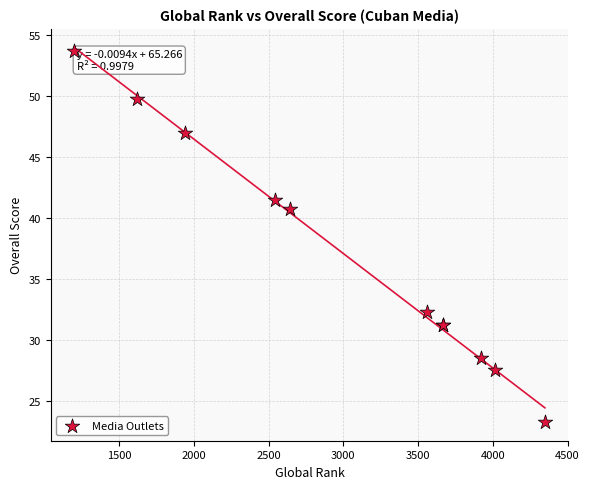

What Y value in the scatter plot is closest to 38?

40.8